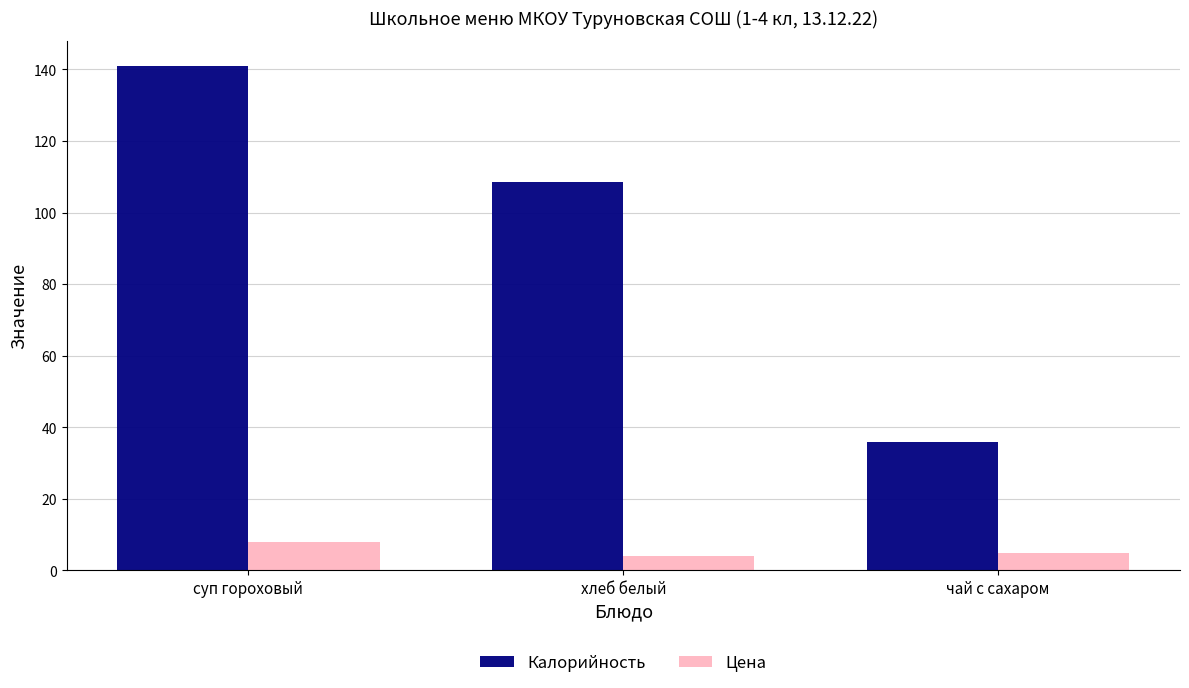

What is the label of the 1st bar from the left?

суп гороховый